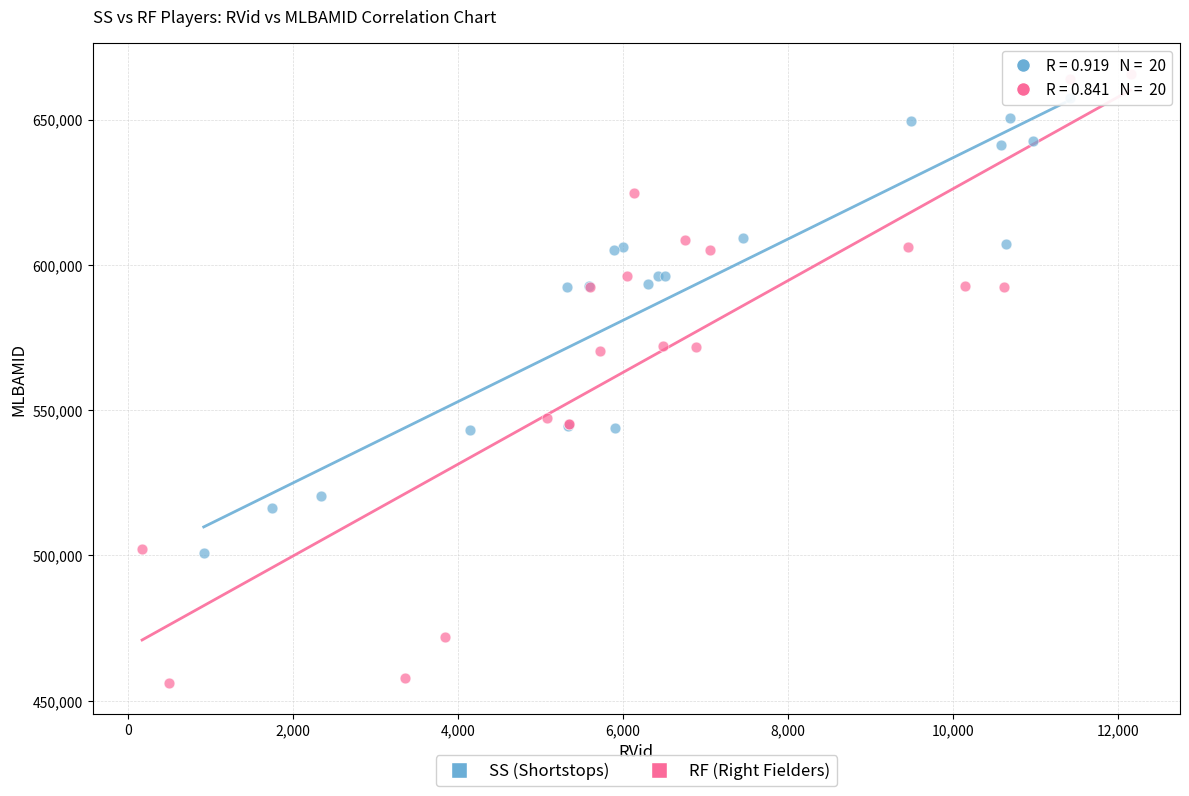

Which series contains the lowest Y value?

RF (Right Fielders)